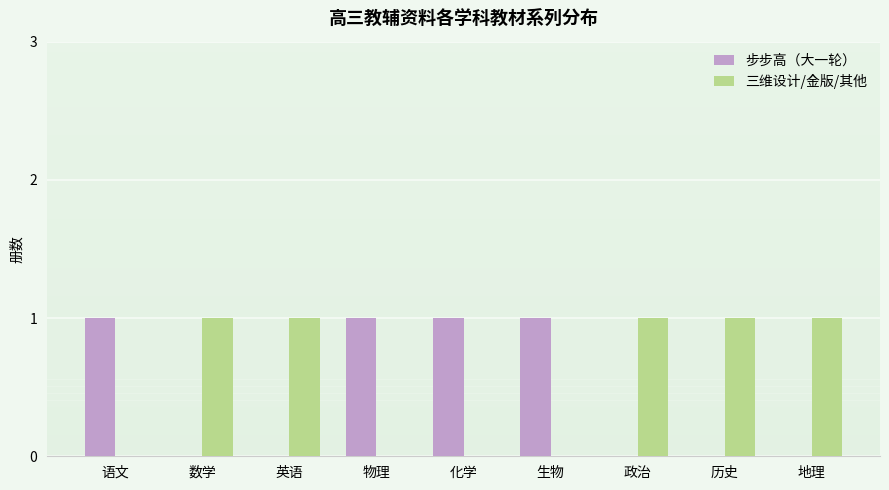

What is the average value of the 三维设计/金版/其他 series?

1